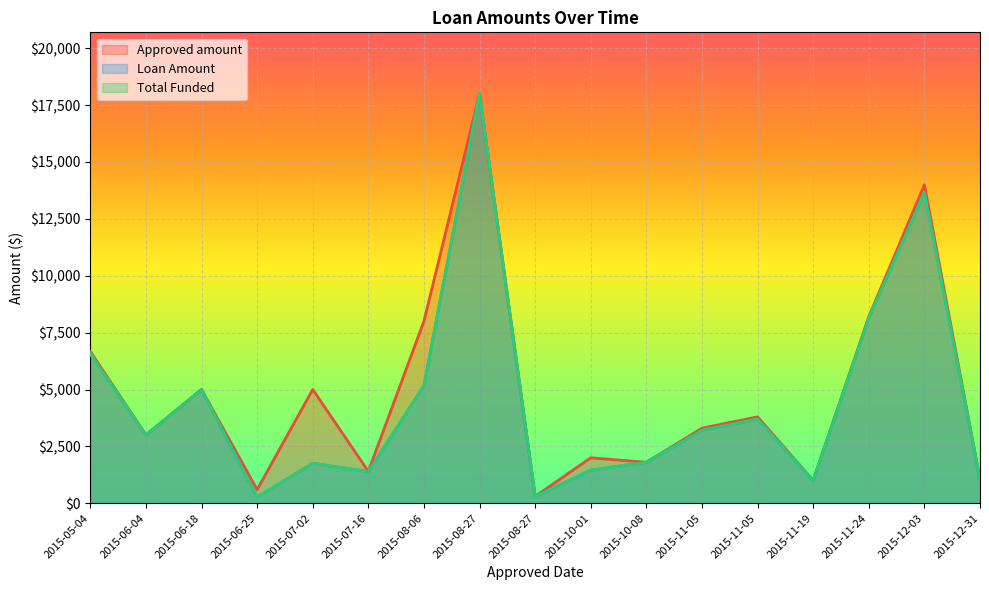

True or false: Approved amount has a value of 8000.0 at 2015-08-06.

True